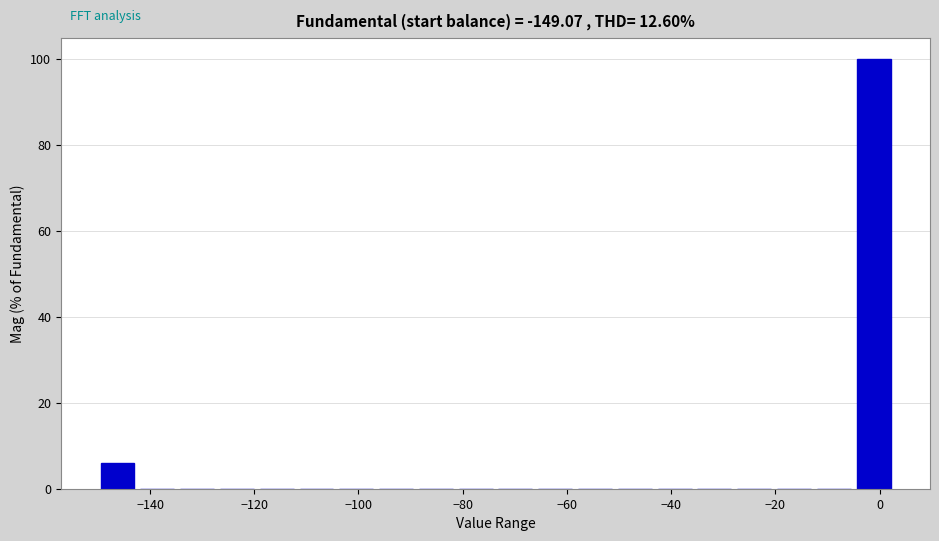

Around what value on the x-axis is the tallest bar? Give the approximate position of its centre, as read against the axis.

-2